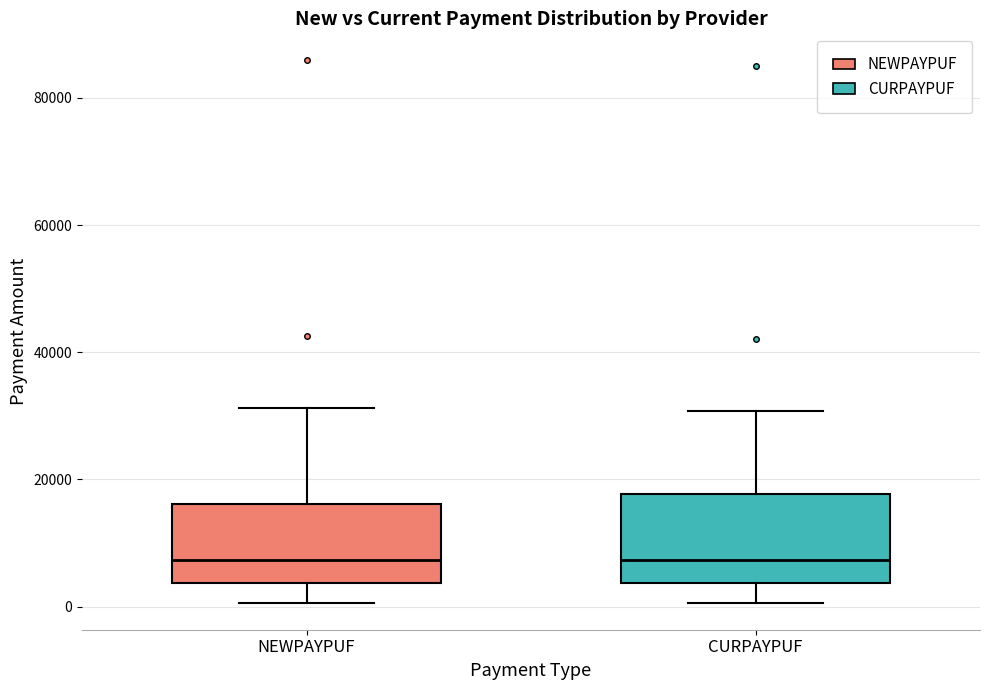

Reading left to right, transcribe this box plot: for each box, give where its median line is, the range the box spans, and where its two whiskers end, as read against the y-axis. The values are not printed on the chart, so give them approximately, as read against the axis.

NEWPAYPUF: median 8000, box 4000 to 16000, whiskers 0 to 32000
CURPAYPUF: median 8000, box 4000 to 18000, whiskers 0 to 30000